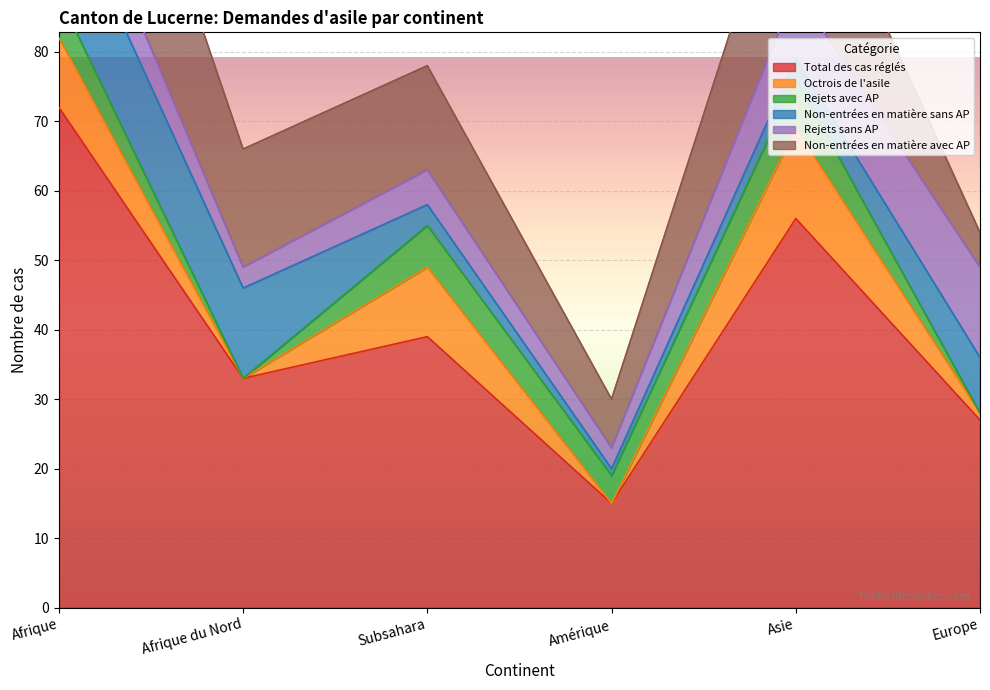

At which label does Rejets sans AP first exceed 8?

Asie